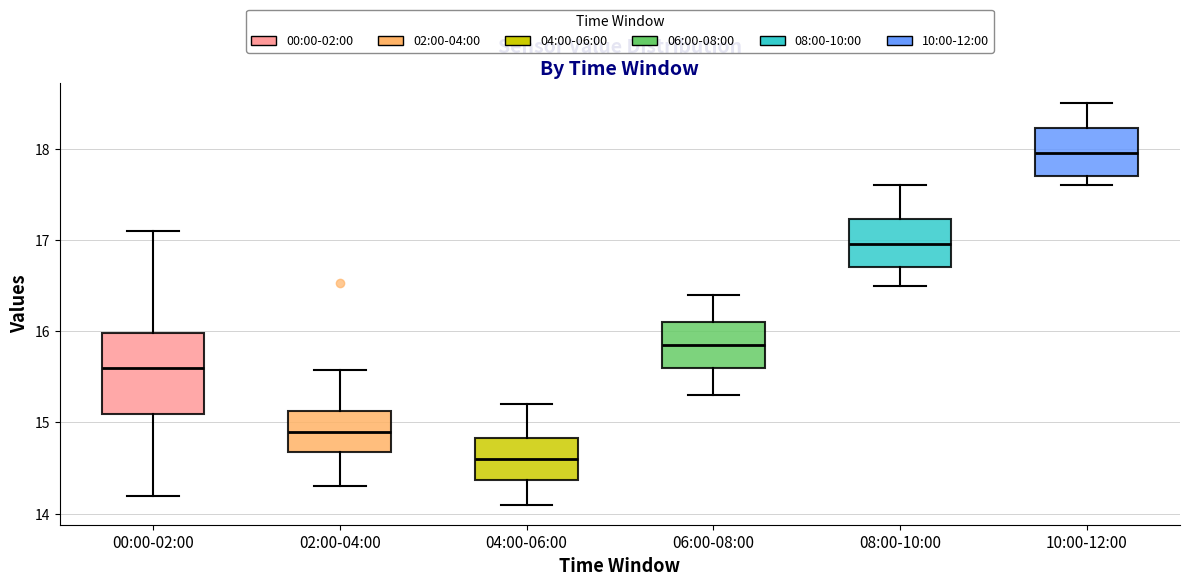

Reading left to right, read every box against the y-axis: the position of its median line, the range the box covers, and the ends of its whiskers. The values are not printed on the chart, so give them approximately, as read against the axis.

00:00-02:00: median 15.6, box 15.1 to 16.0, whiskers 14.2 to 17.1
02:00-04:00: median 14.9, box 14.7 to 15.1, whiskers 14.3 to 15.6
04:00-06:00: median 14.6, box 14.4 to 14.8, whiskers 14.1 to 15.2
06:00-08:00: median 15.9, box 15.6 to 16.1, whiskers 15.3 to 16.4
08:00-10:00: median 17.0, box 16.7 to 17.2, whiskers 16.5 to 17.6
10:00-12:00: median 18.0, box 17.7 to 18.2, whiskers 17.6 to 18.5